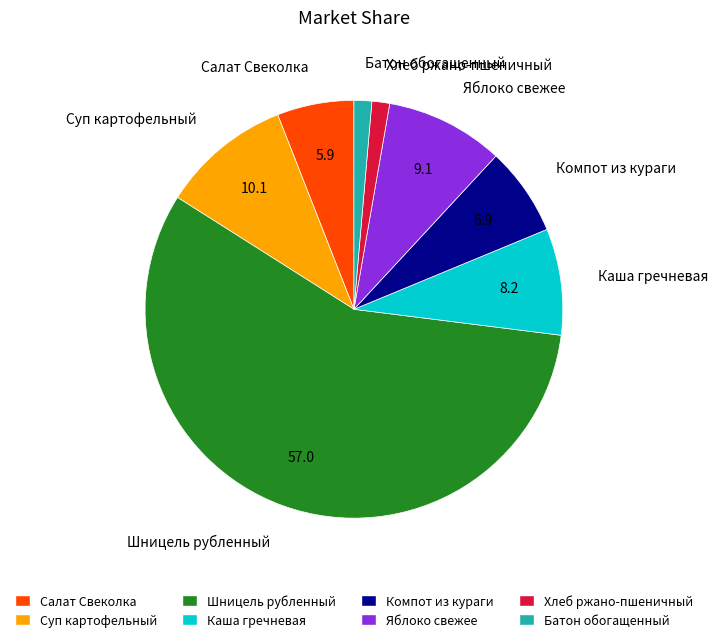

Which category has the biggest portion of the pie?

Шницель рубленный